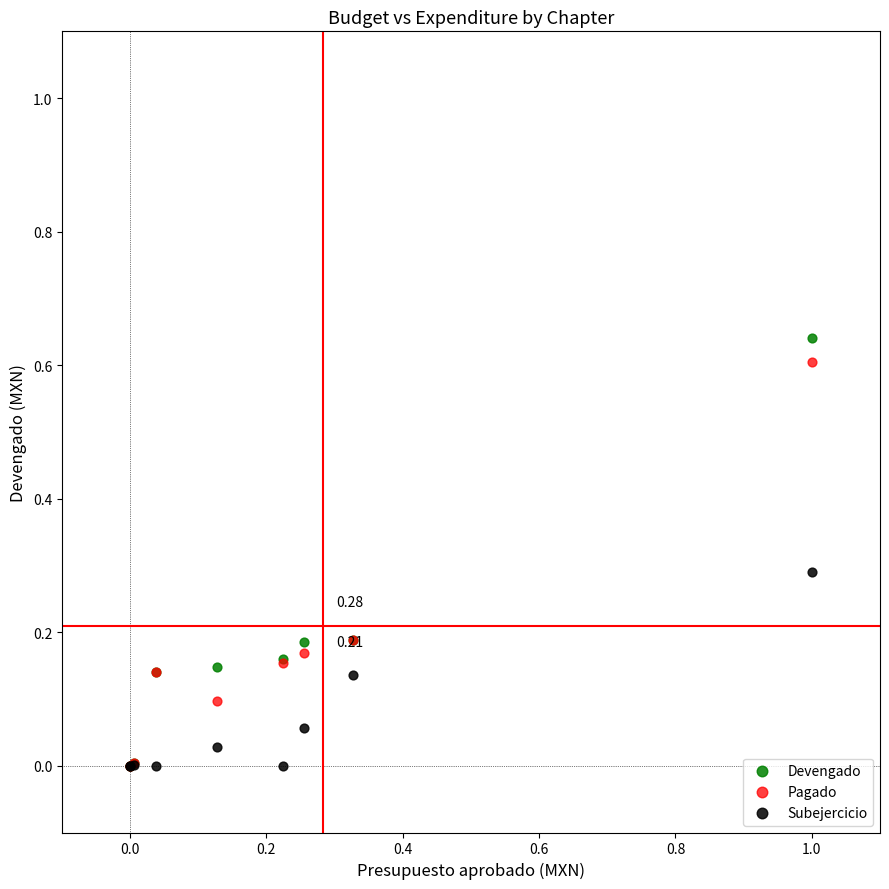

What are all the series names shown in the legend?

Devengado, Pagado, Subejercicio